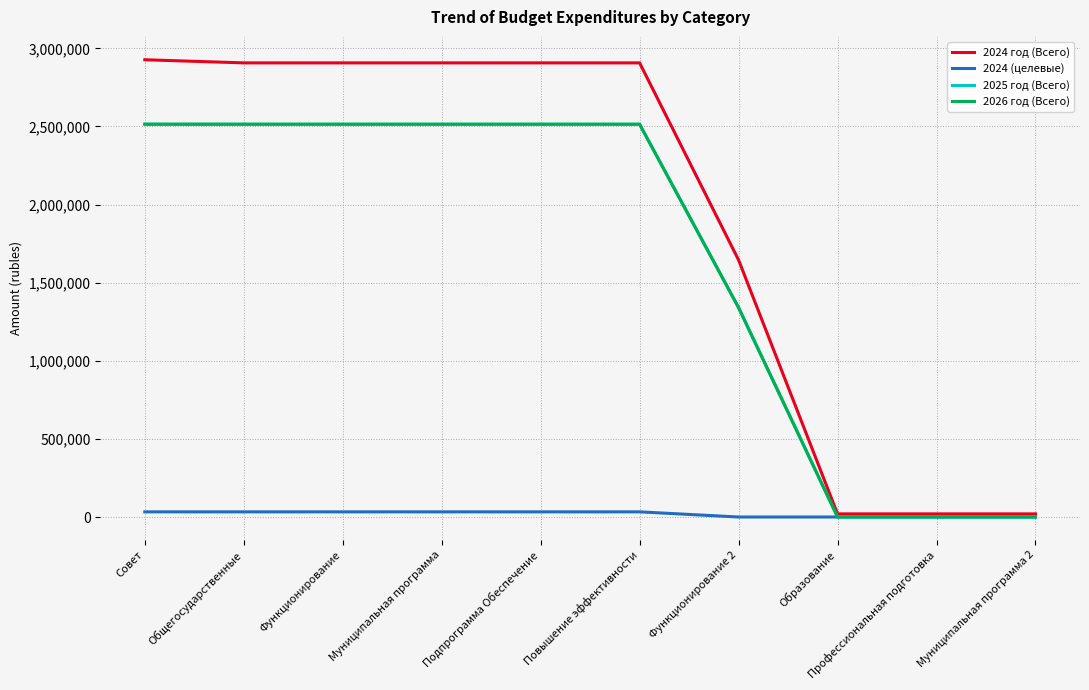

Does the chart have visible grid lines?

Yes